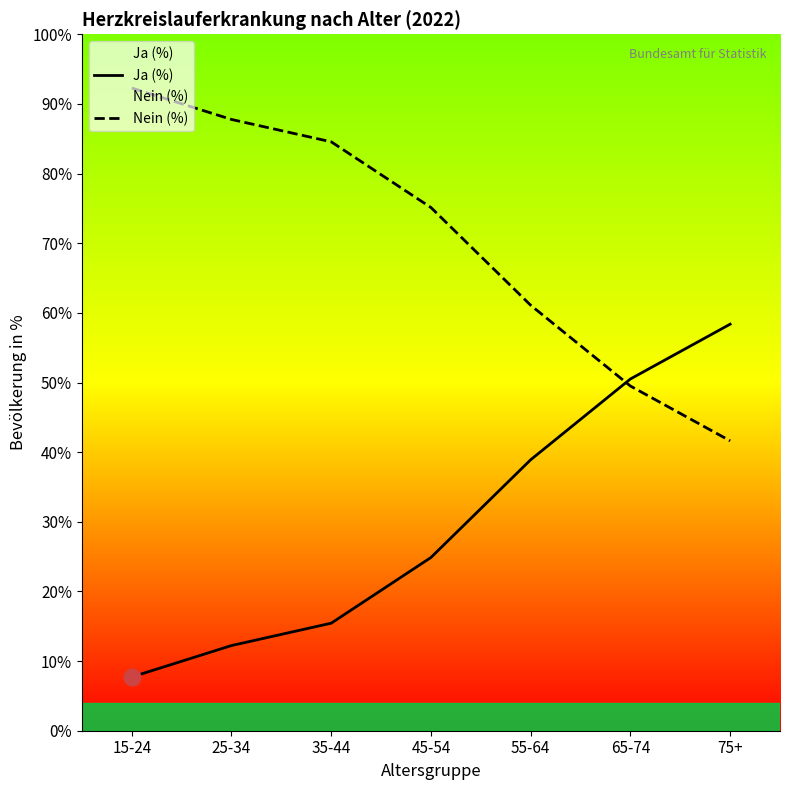

Reading left to right, extract all data points from this chart.

Ja (%): 7.7	12.2	15.4	24.9	38.9	50.5	58.4
Nein (%): 92.3	87.8	84.6	75.1	61.1	49.5	41.6